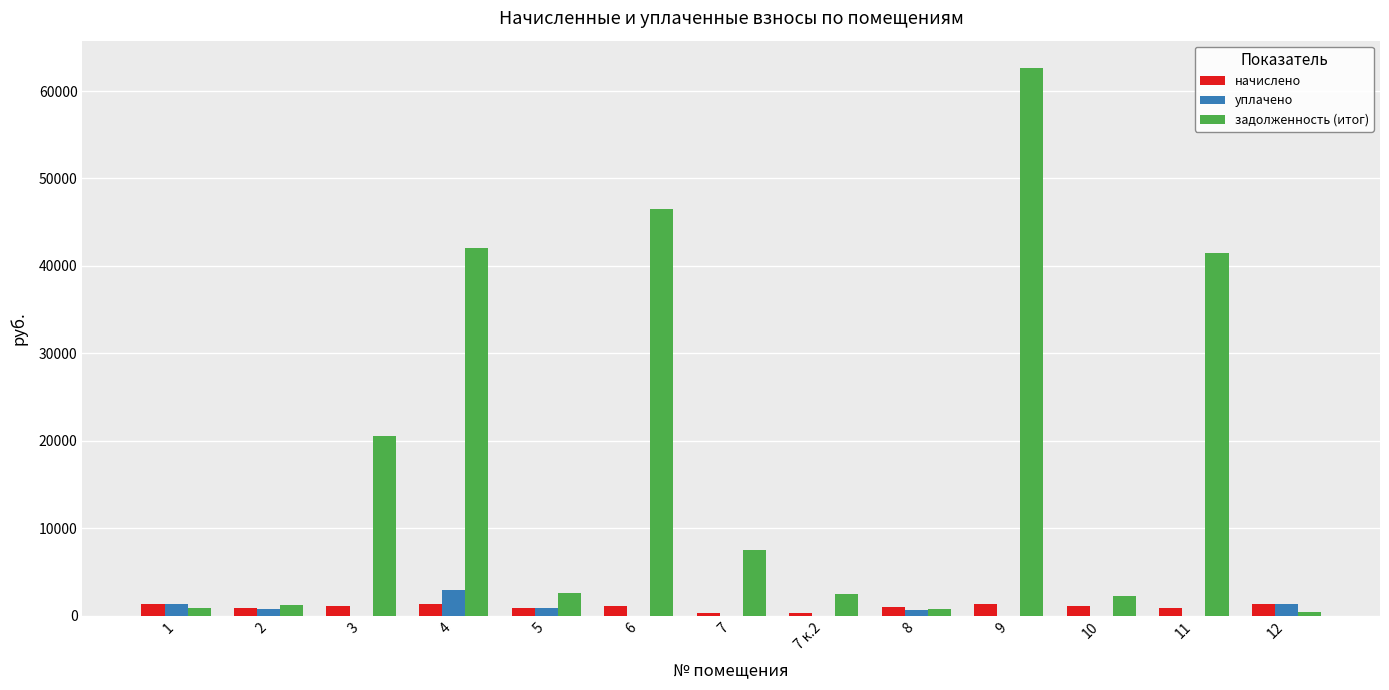

How many groups of bars are there?

13